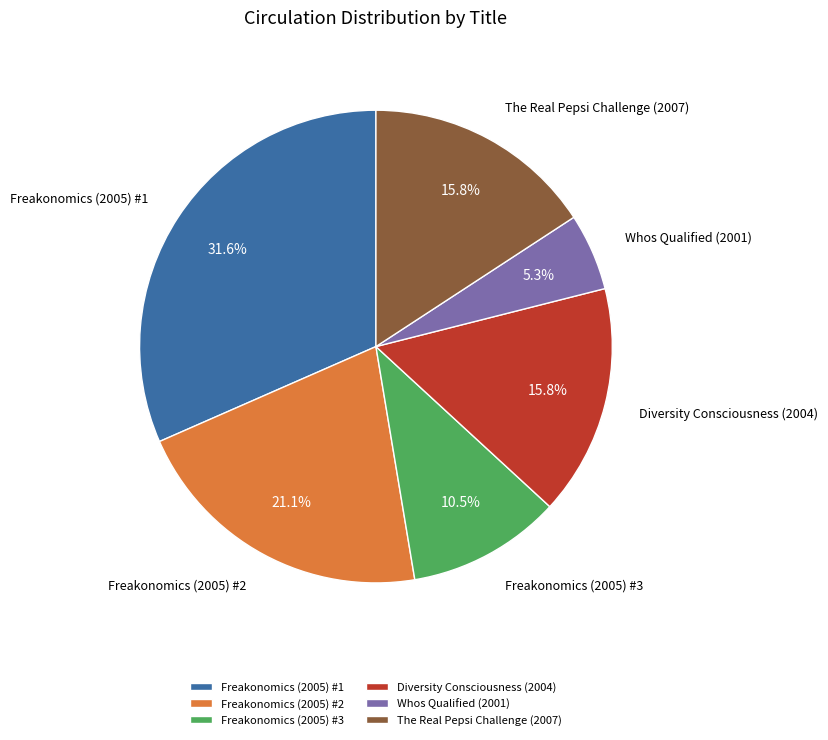

To the nearest percent, what portion does The Real Pepsi Challenge (2007) represent?

16%